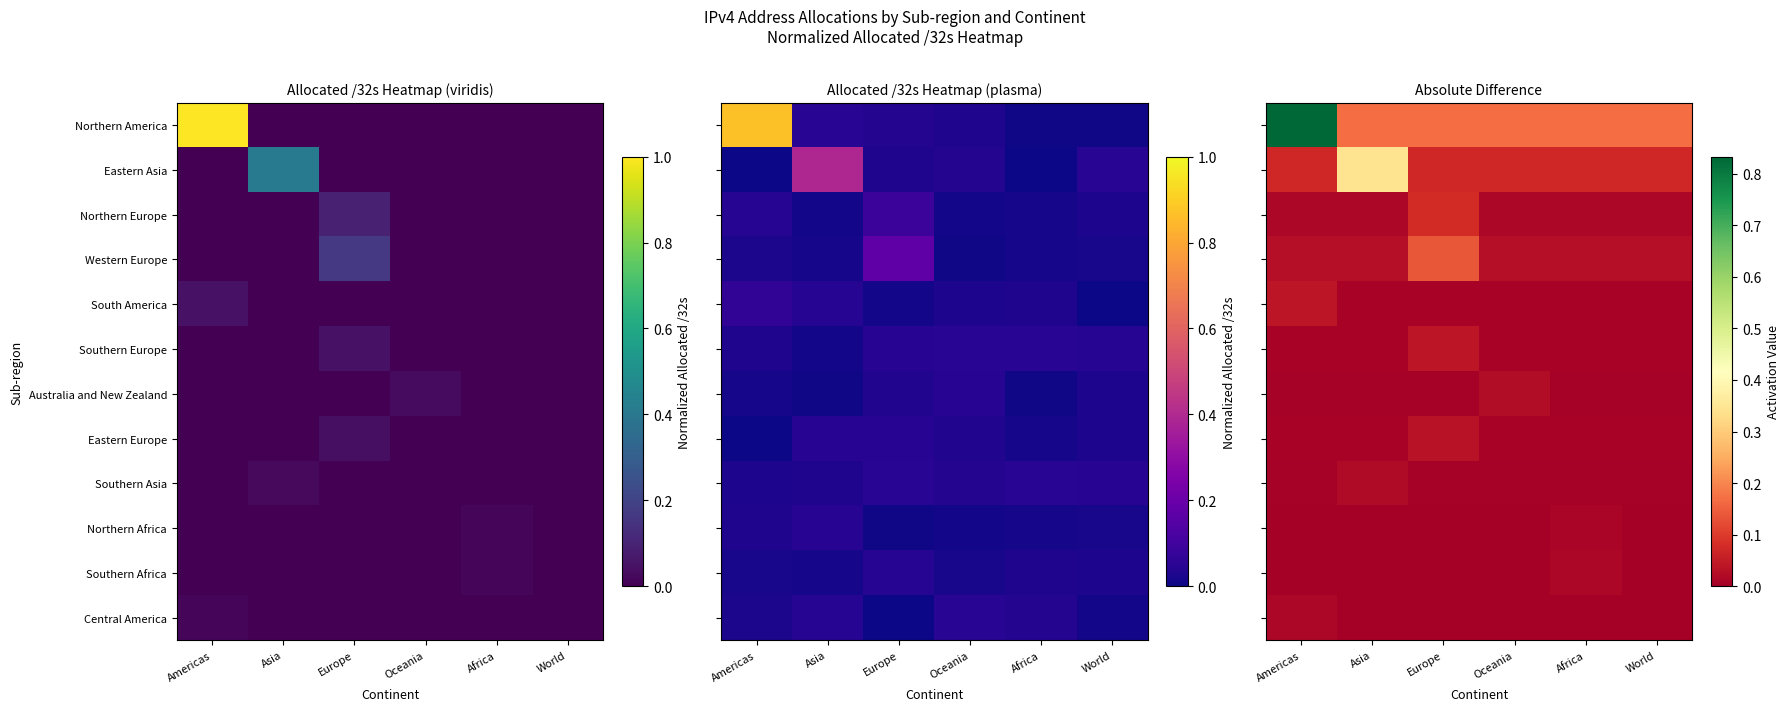

How many categories are shown in the chart?

6